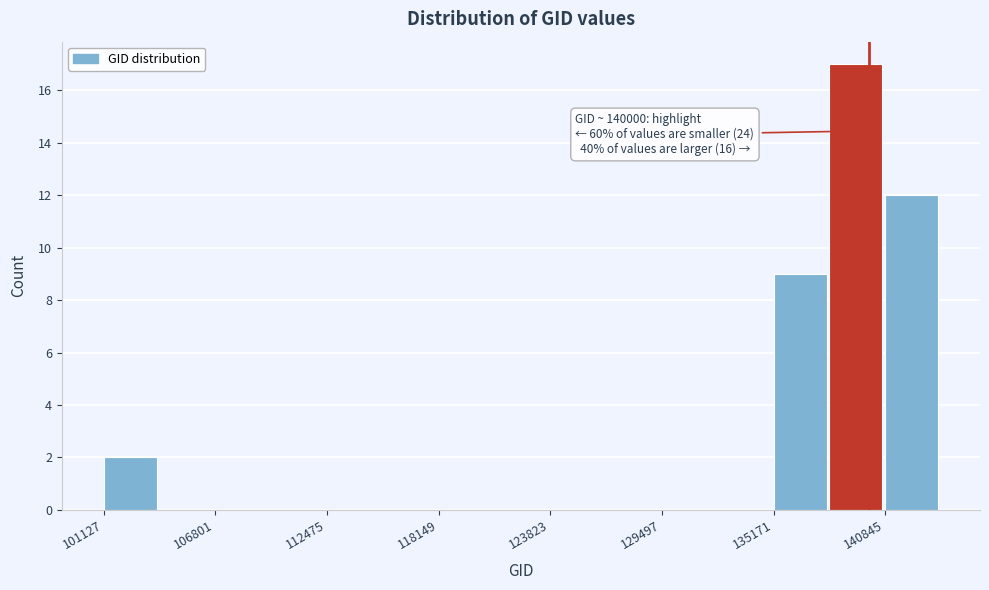

Read against the x-axis, roughly where is the centre of the tallest bar?

139000